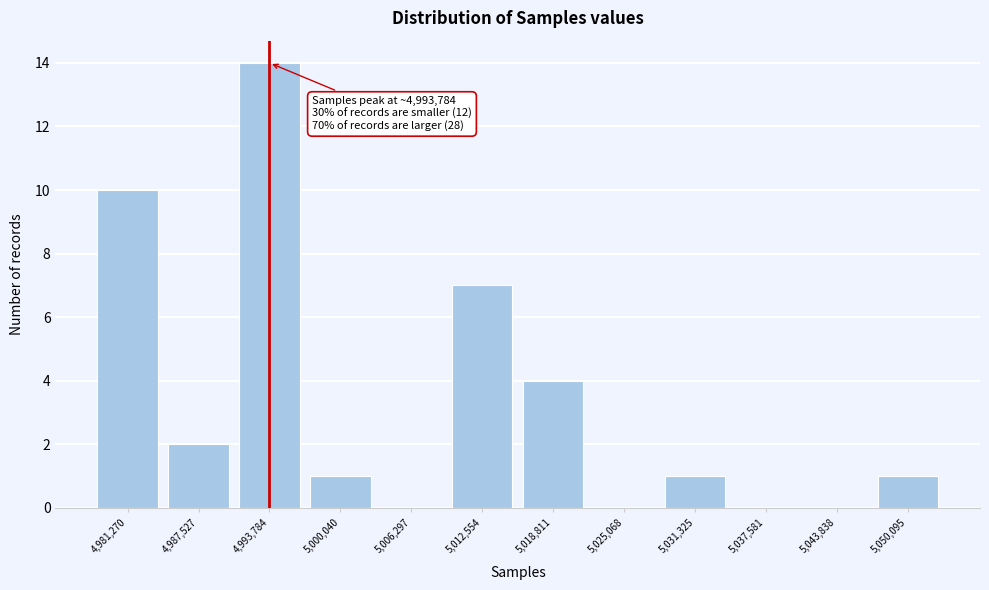

Over which range of the x-axis is the bar tallest?

4991000 to 4997000